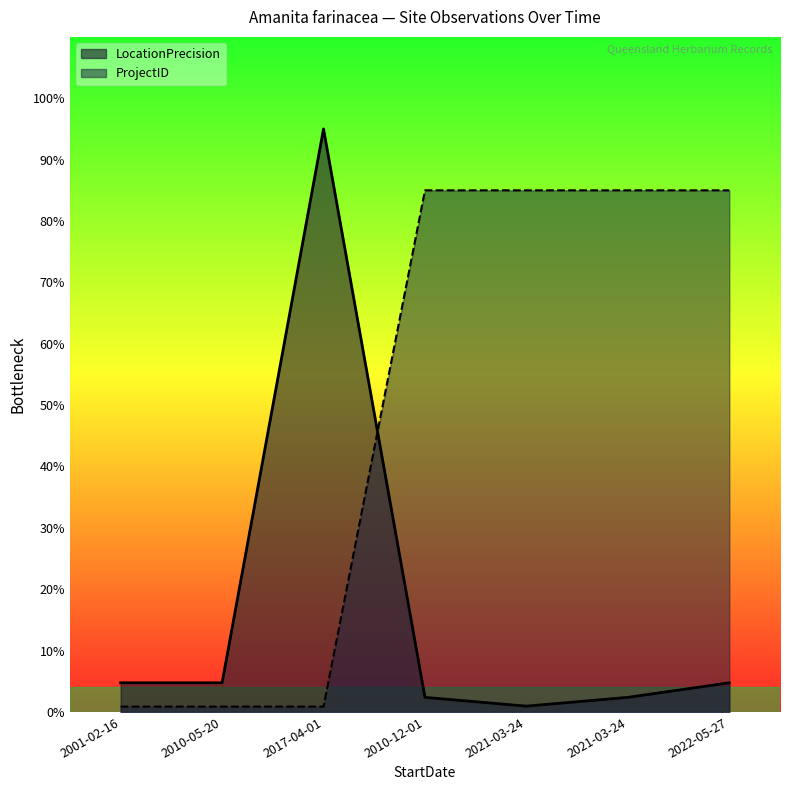

True or false: LocationPrecision has a value of 1.0 at 2021-03-24.

True